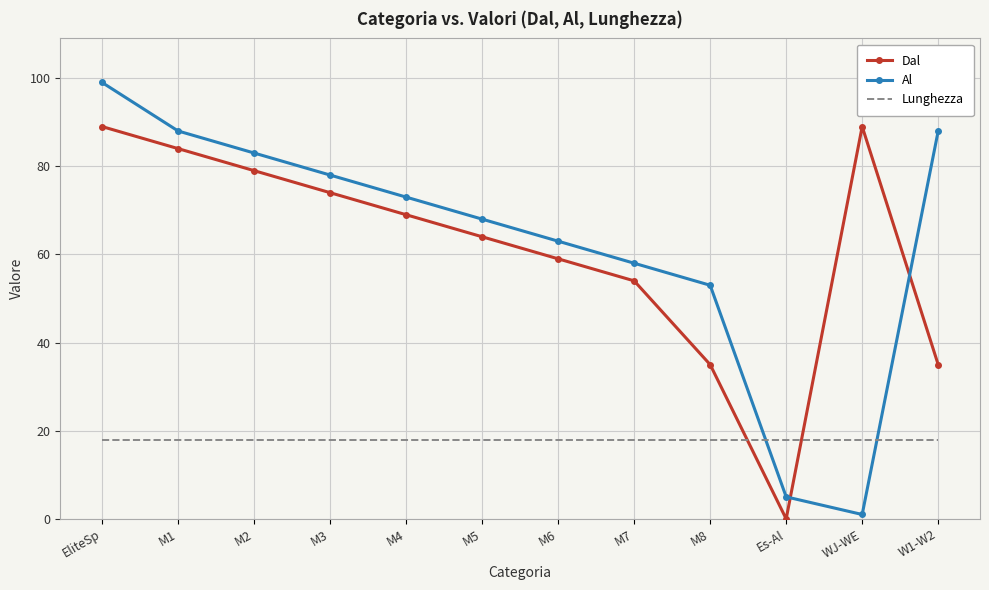

What is the difference between the highest and lowest values at M2?

65